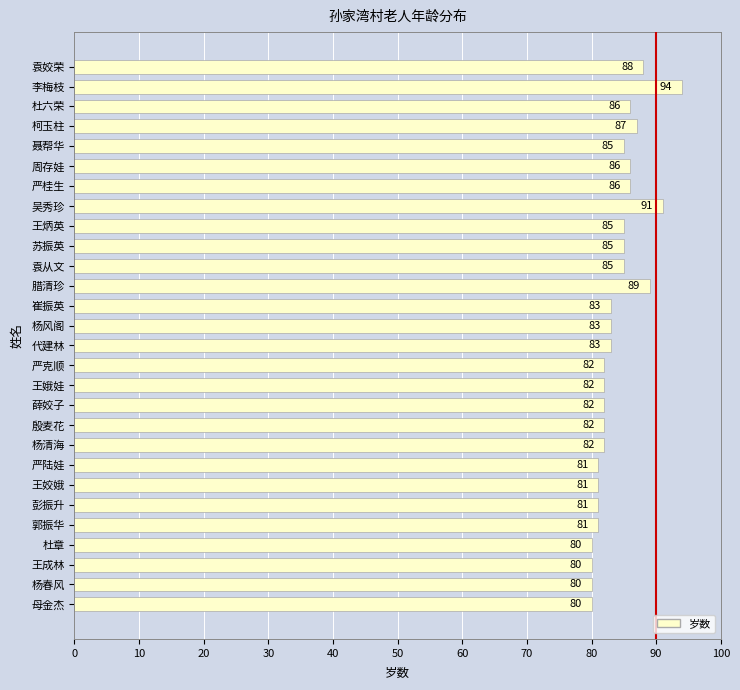

Is it true that the value at 殷麦花 is 53?

False